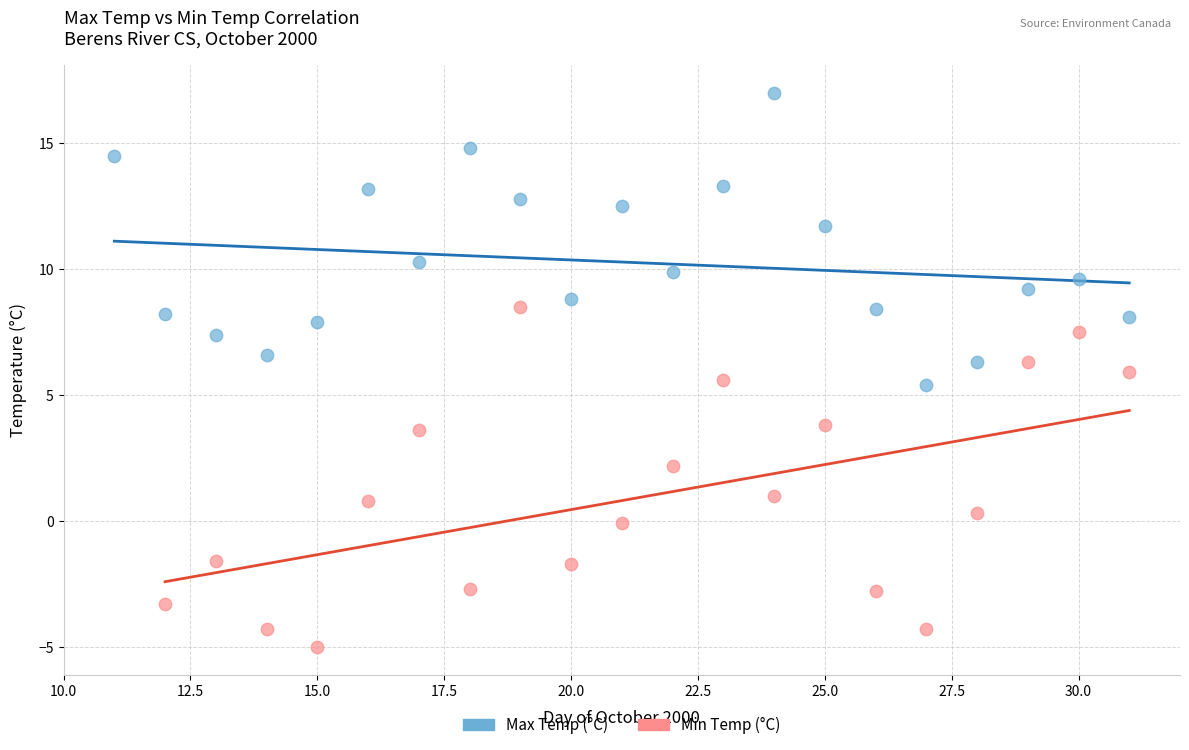

What are all the series names shown in the legend?

Max Temp (°C), Min Temp (°C)